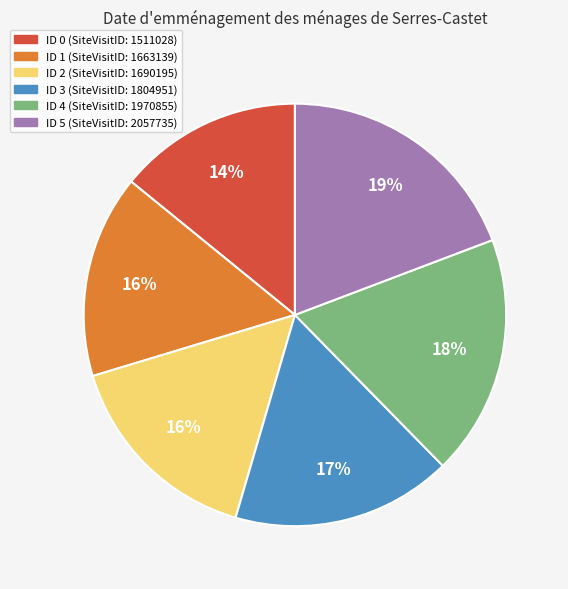

Is there any slice that represents more than half of the pie?

No